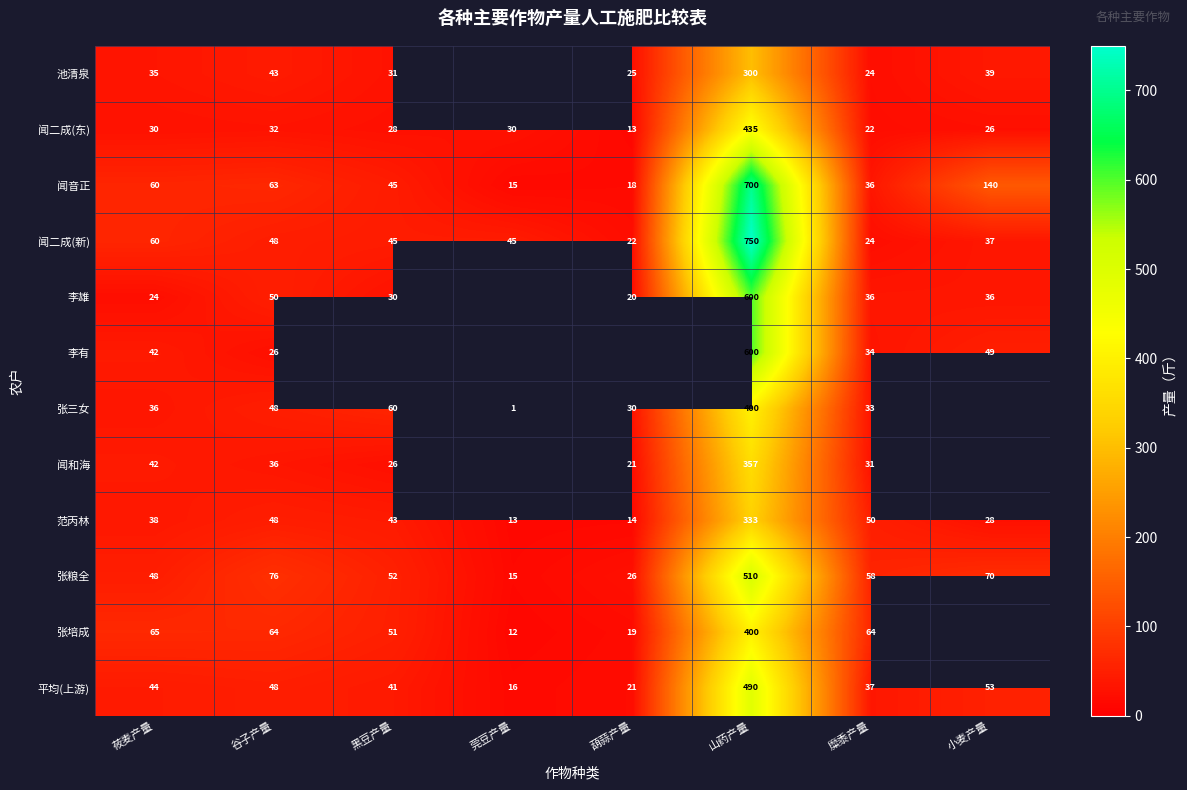

How many values in the 闻音正 series are below 60?

4